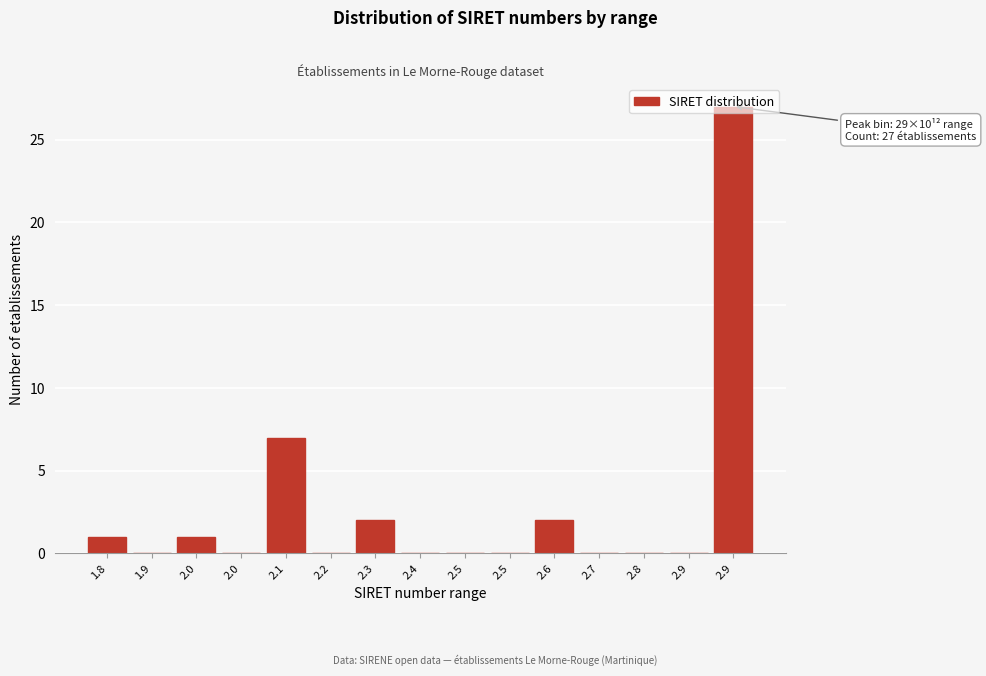

Count the number of data series in this chart.

1